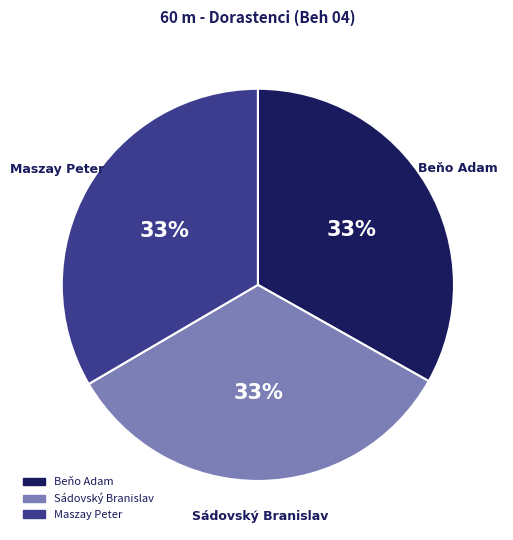

To the nearest percent, what percentage of the pie is Maszay Peter?

33%